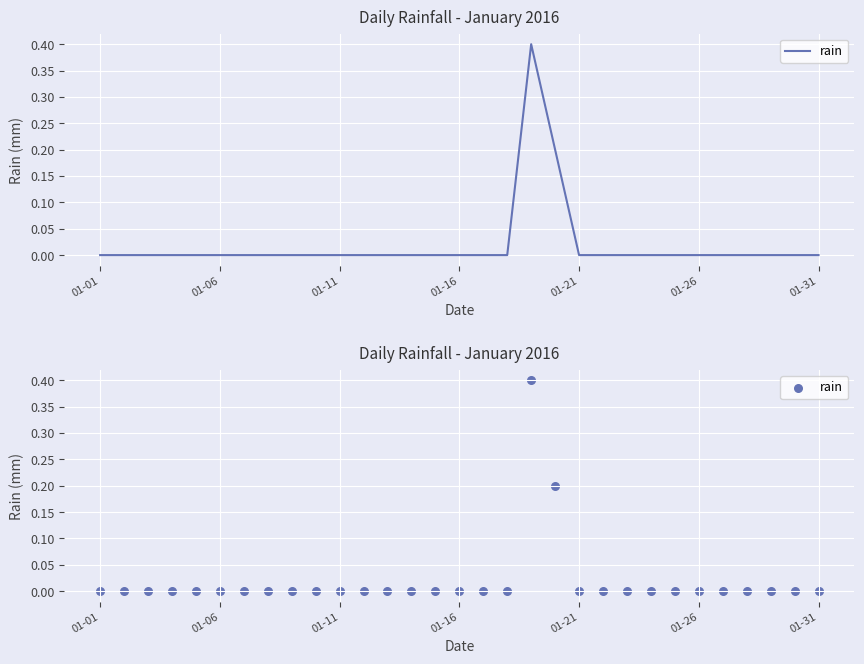

What is the change in value from 18 to 26?

-0.4